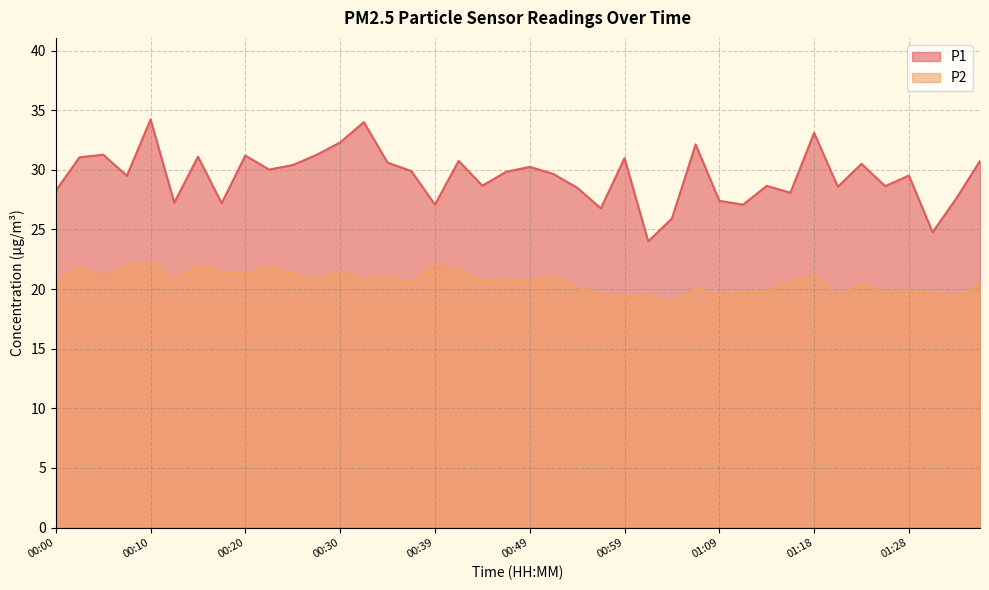

What is the average value of the P1 series?

29.5